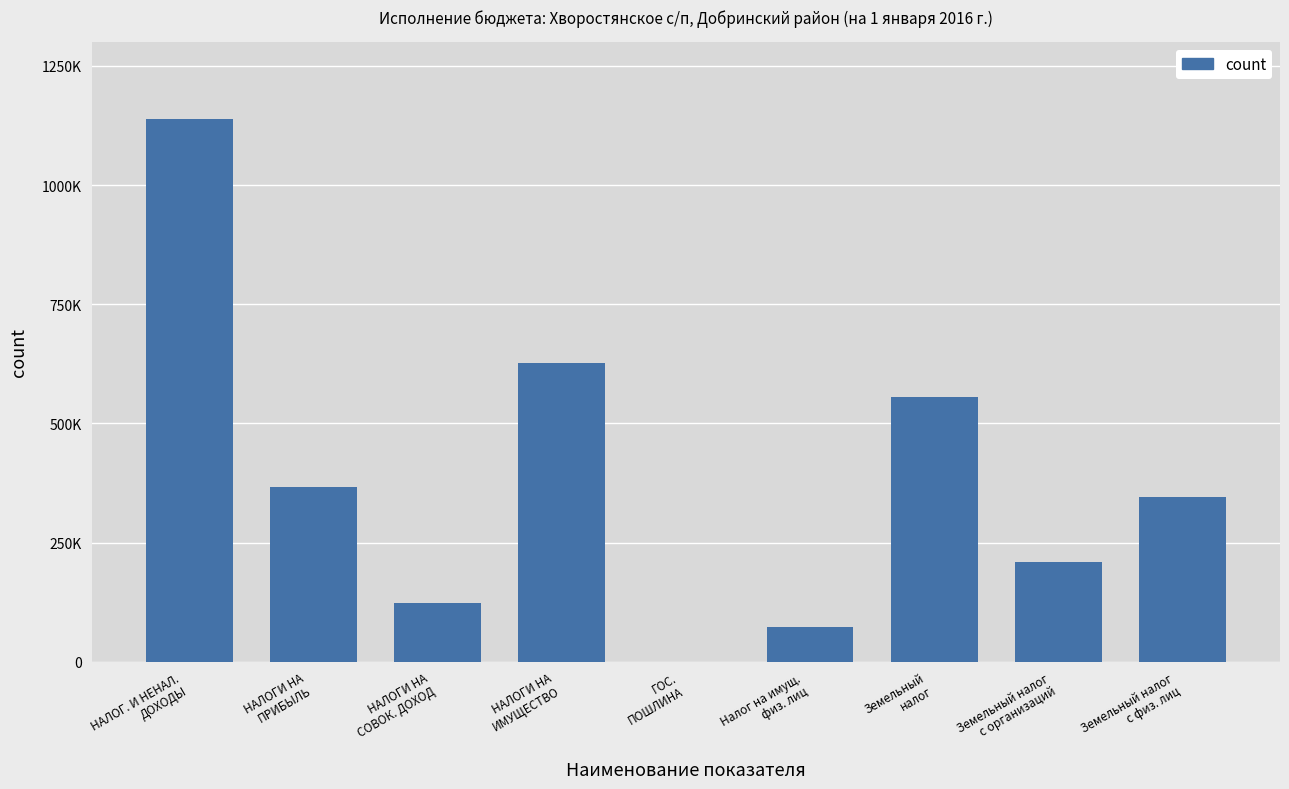

The chart shows a value of 627701.7 at НАЛОГИ НА
ИМУЩЕСТВО. True or false?

True